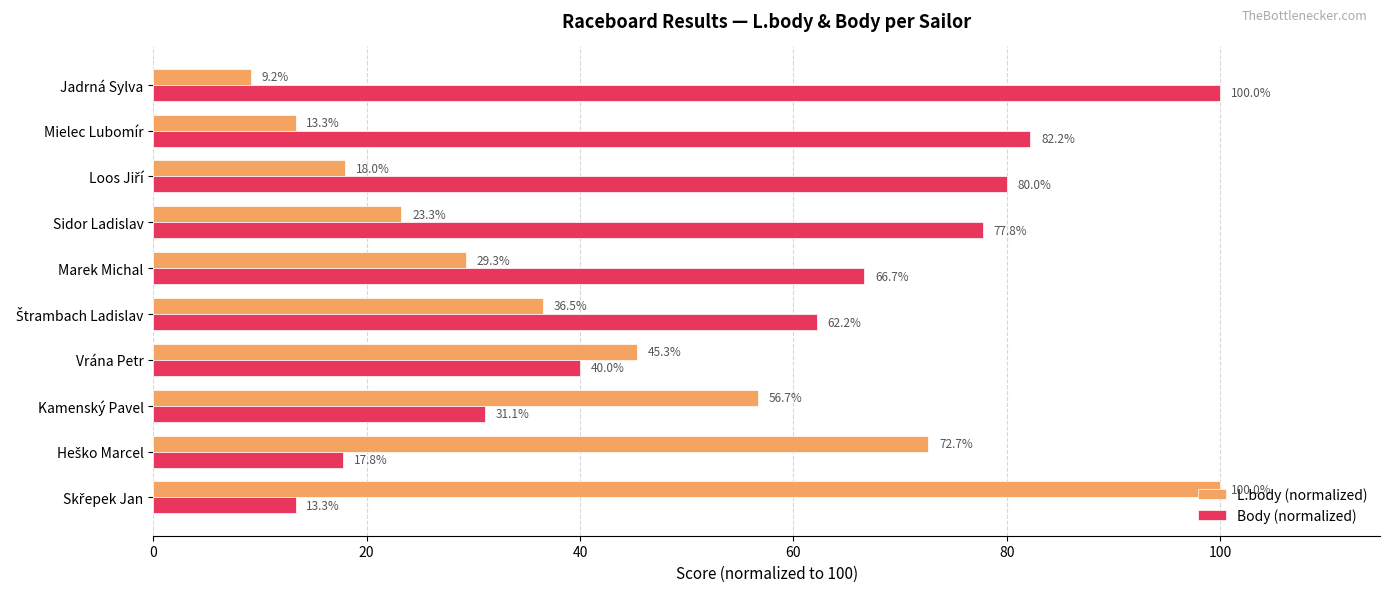

How many values in the L.body (normalized) series are below 36?

5